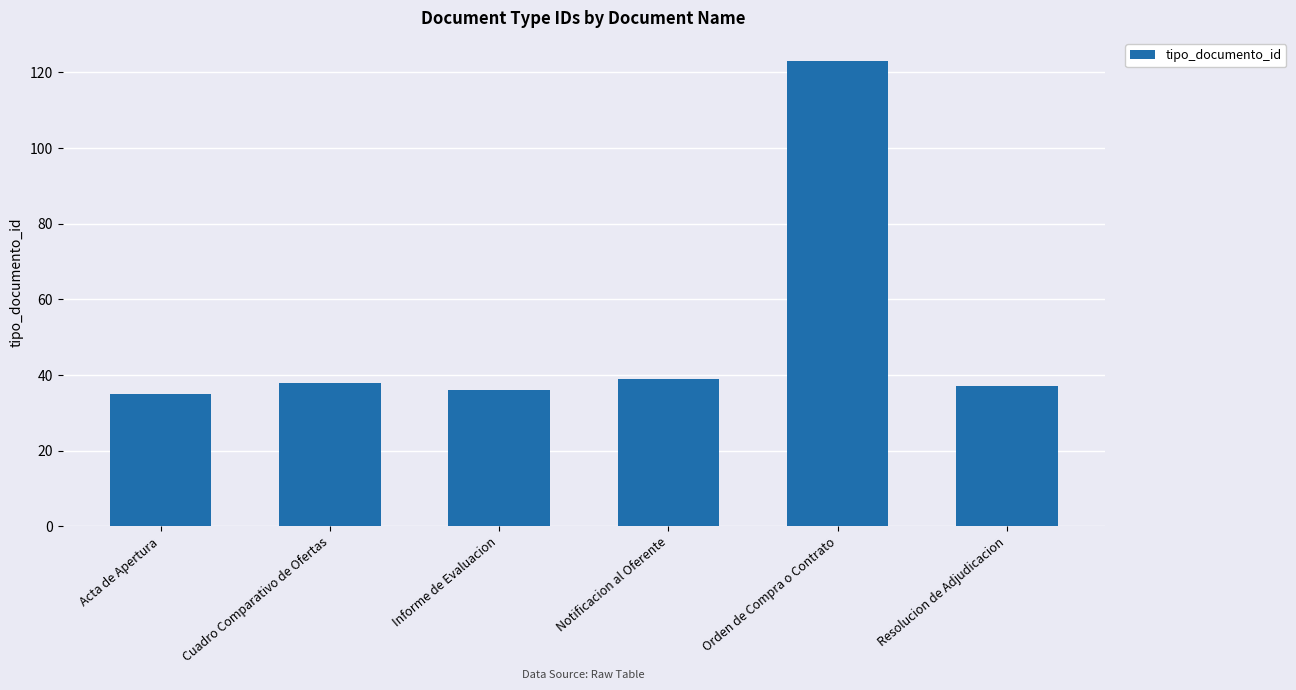

Is it true that the value at Informe de Evaluacion is 36?

True